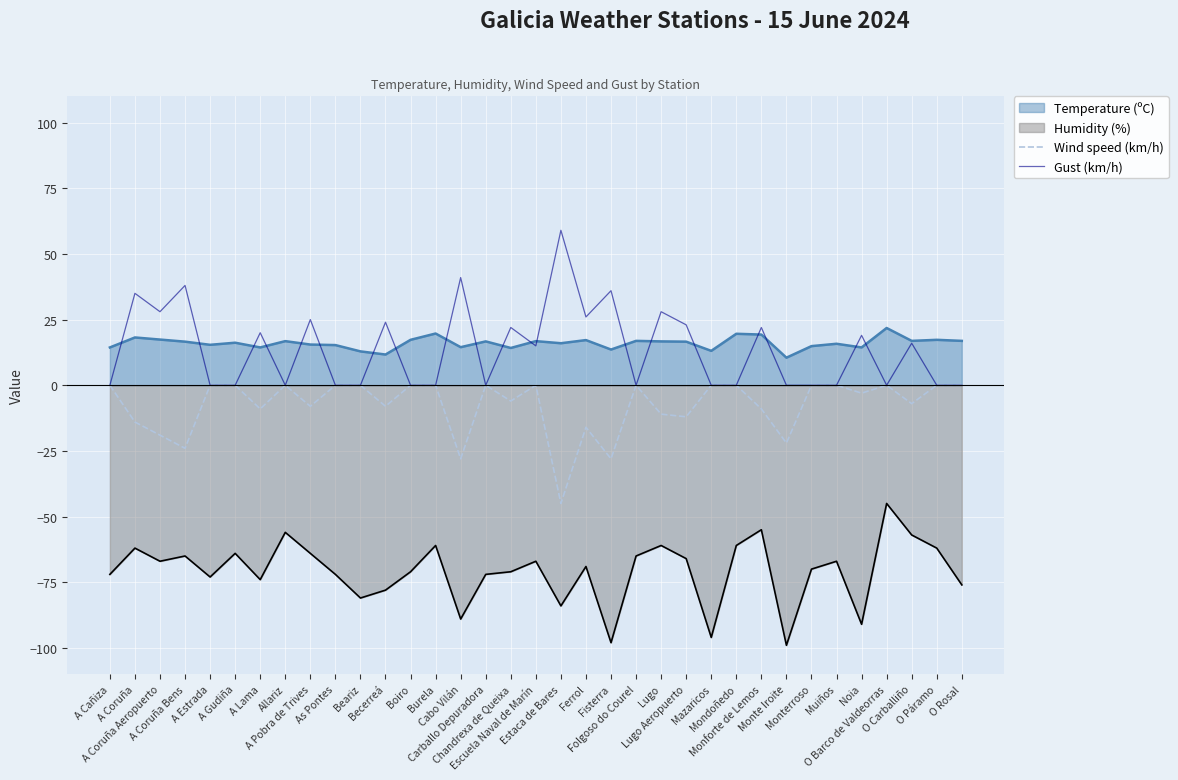

Which category has the lowest value in the Wind speed (km/h) series?

Estaca de Bares